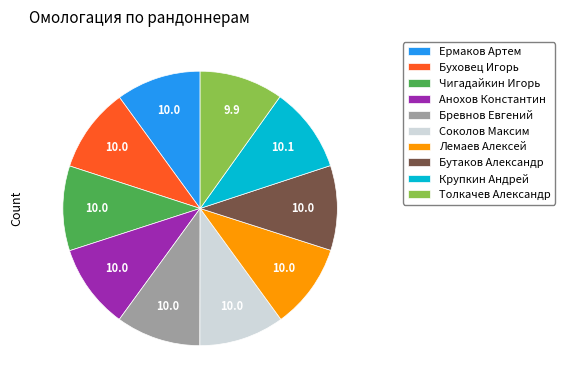

Approximately how many times larger is the value at Ермаков Артем compared to Чигадайкин Игорь?

1.0